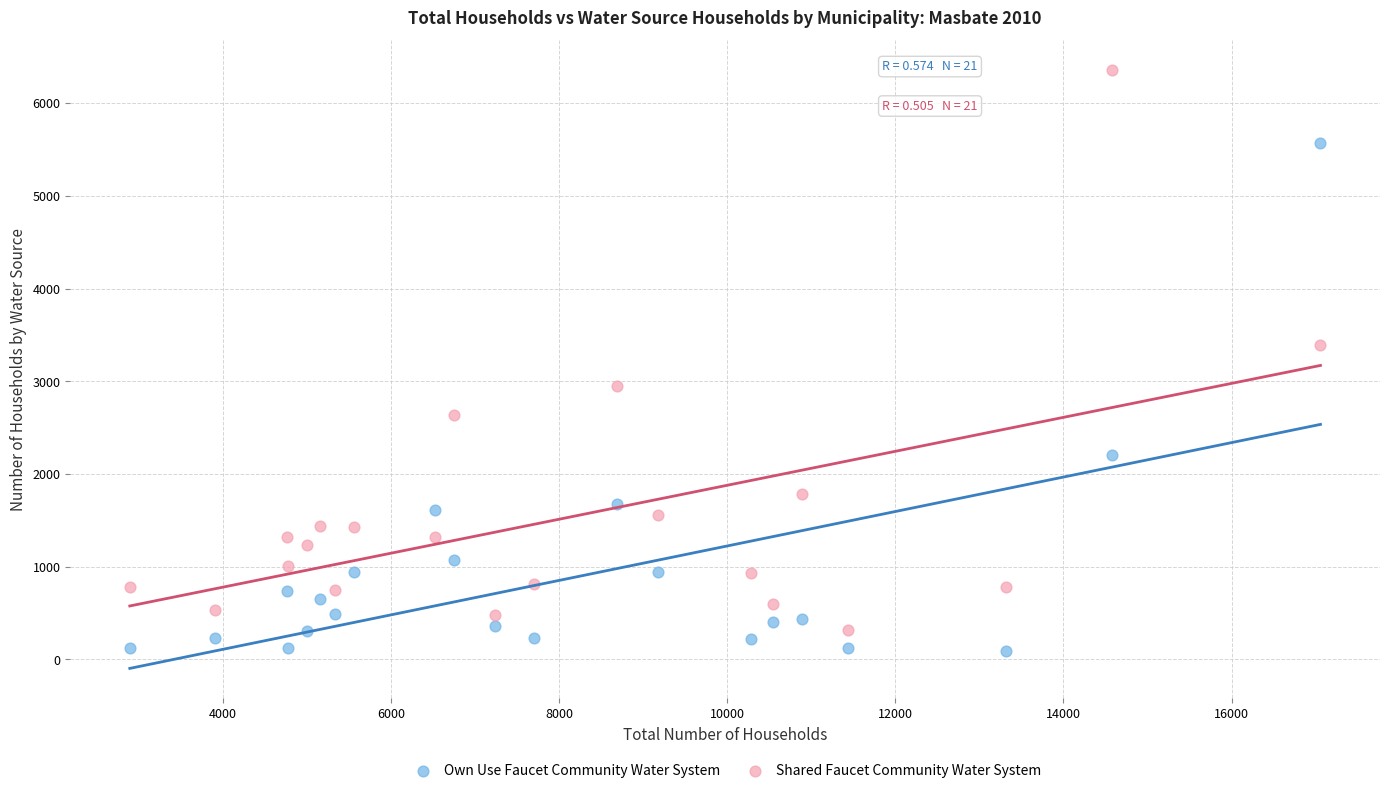

Across all data points, what is the range of Y values (max minus min)?

6259